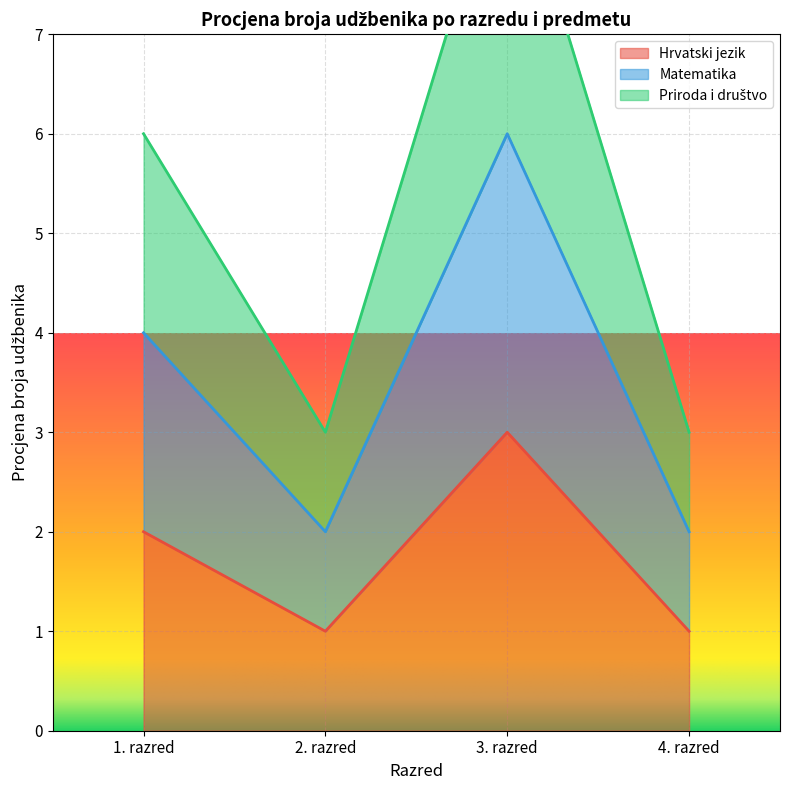

At which category is the sum across all series the highest?

3. razred